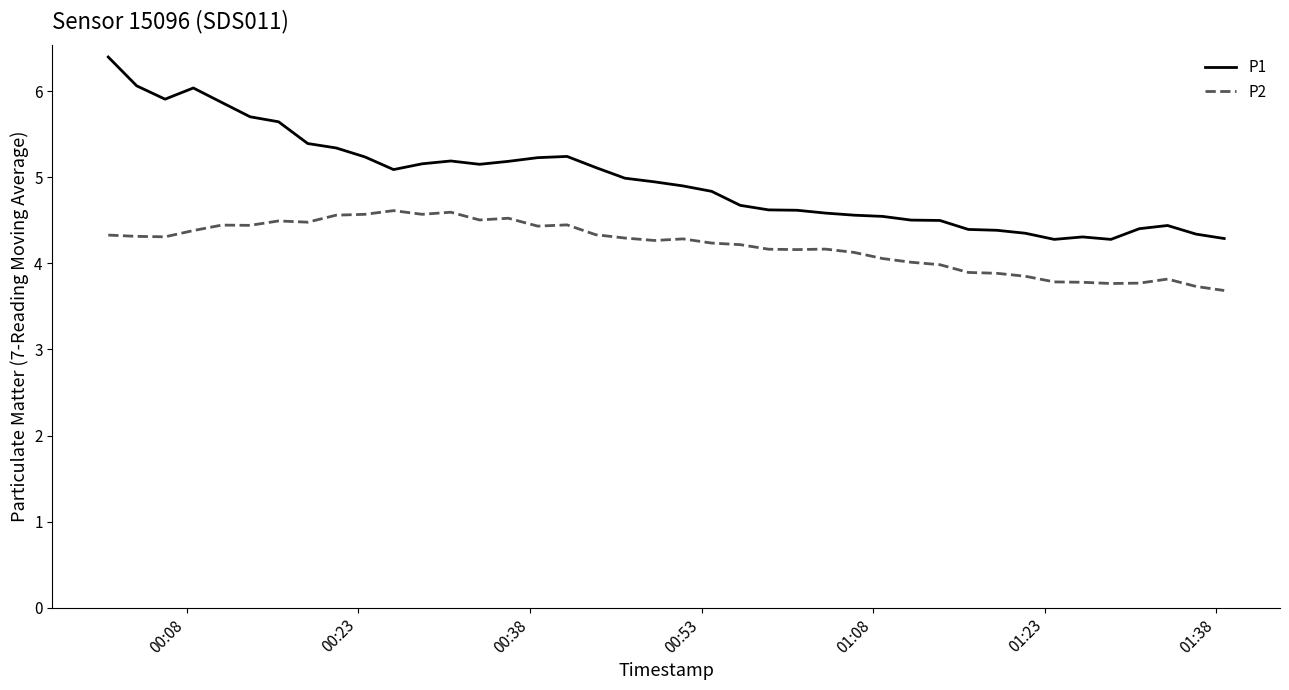

What is the smallest value displayed?

3.7